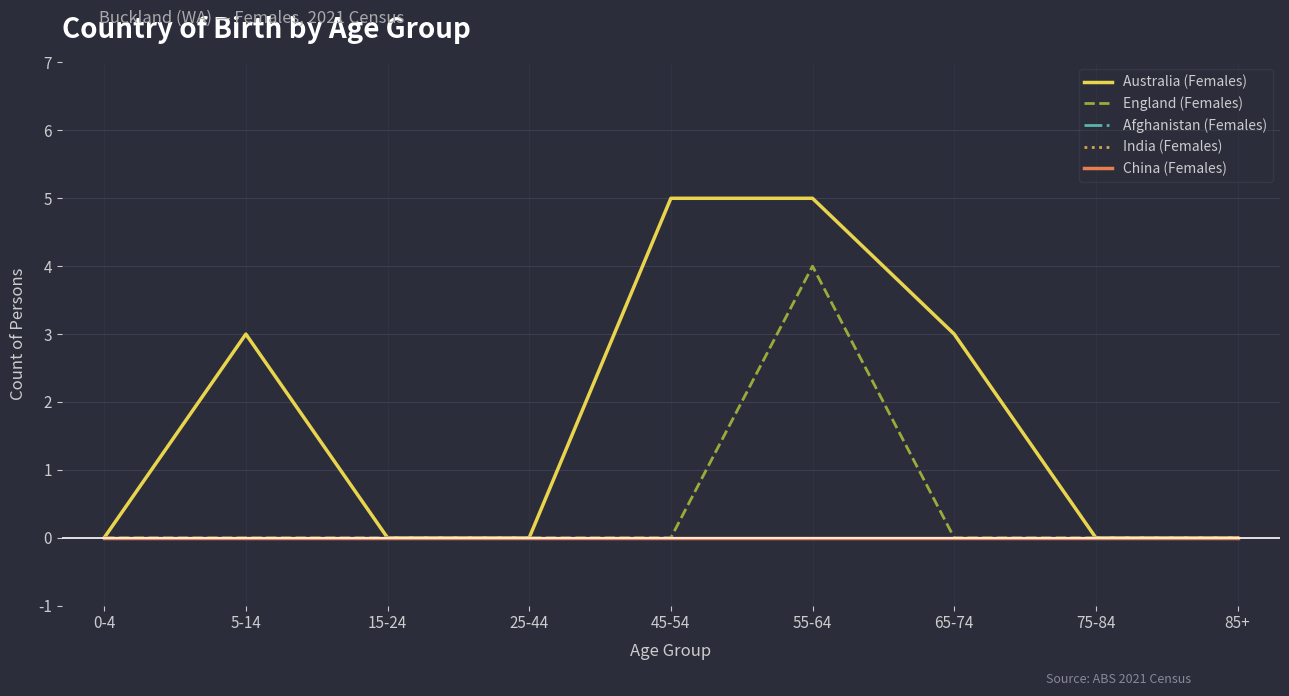

Which series changed the most between 45-54 and 55-64?

England (Females)